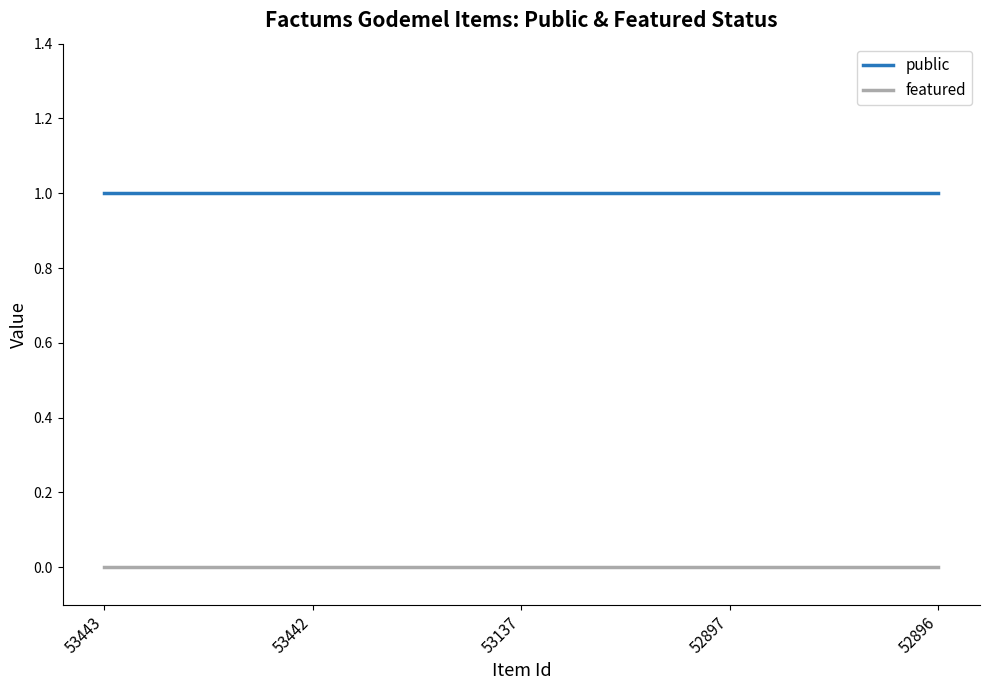

What is the sum of the public values at 53443 and 53137?

2